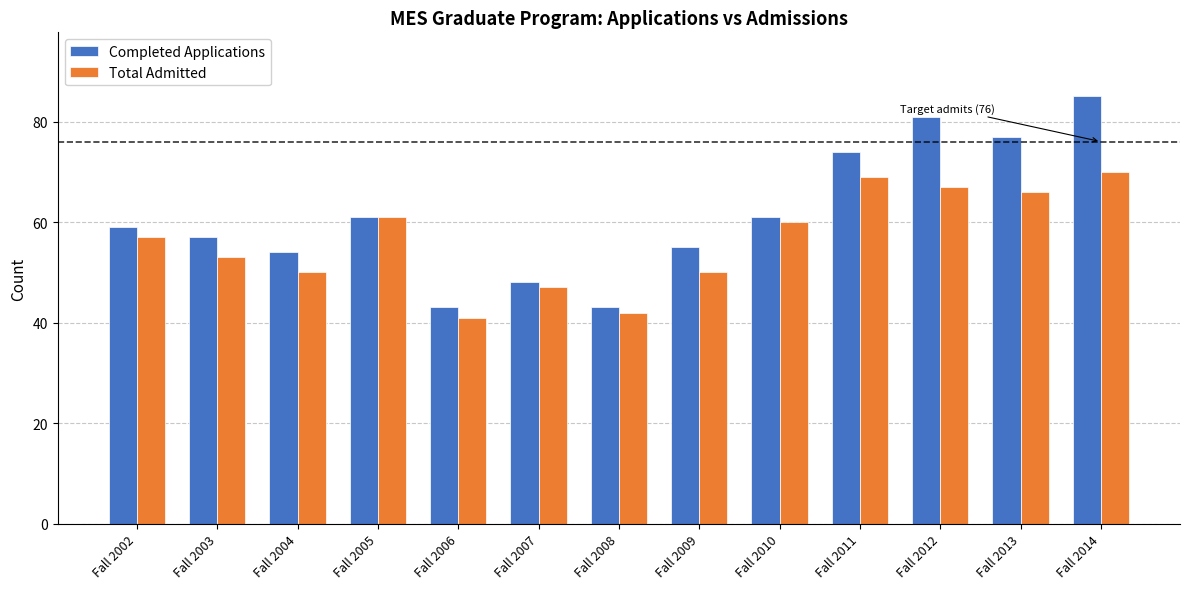

What is the value of the Total Admitted bar at the 1st from the left?

57